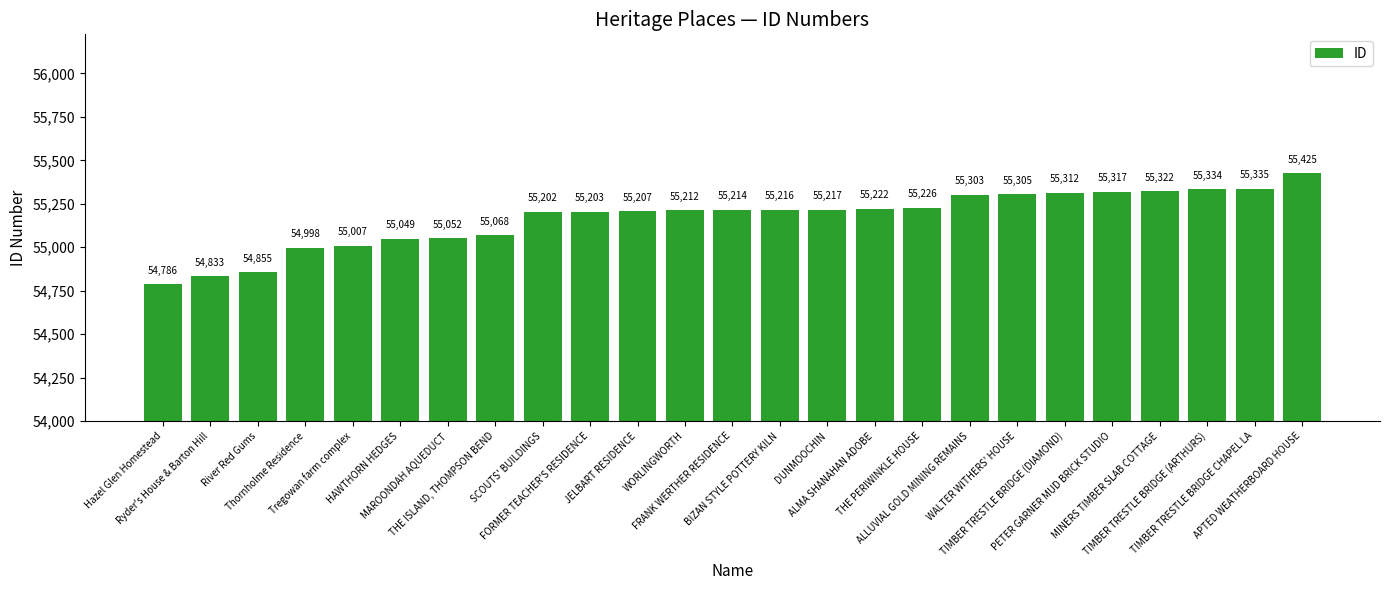

Reading left to right, transcribe all the data shown in this chart.

54786	54833	54855	54998	55007	55049	55052	55068	55202	55203	55207	55212	55214	55216	55217	55222	55226	55303	55305	55312	55317	55322	55334	55335	55425